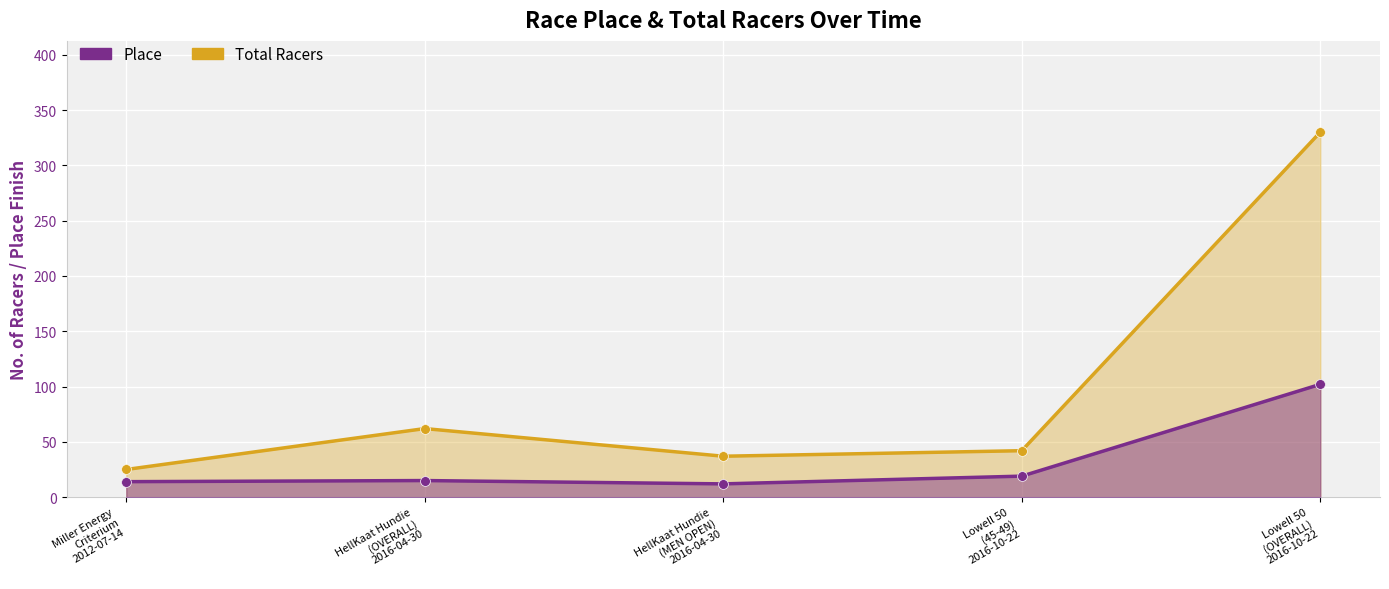

What are all the series names shown in the legend?

Total Racers, Place